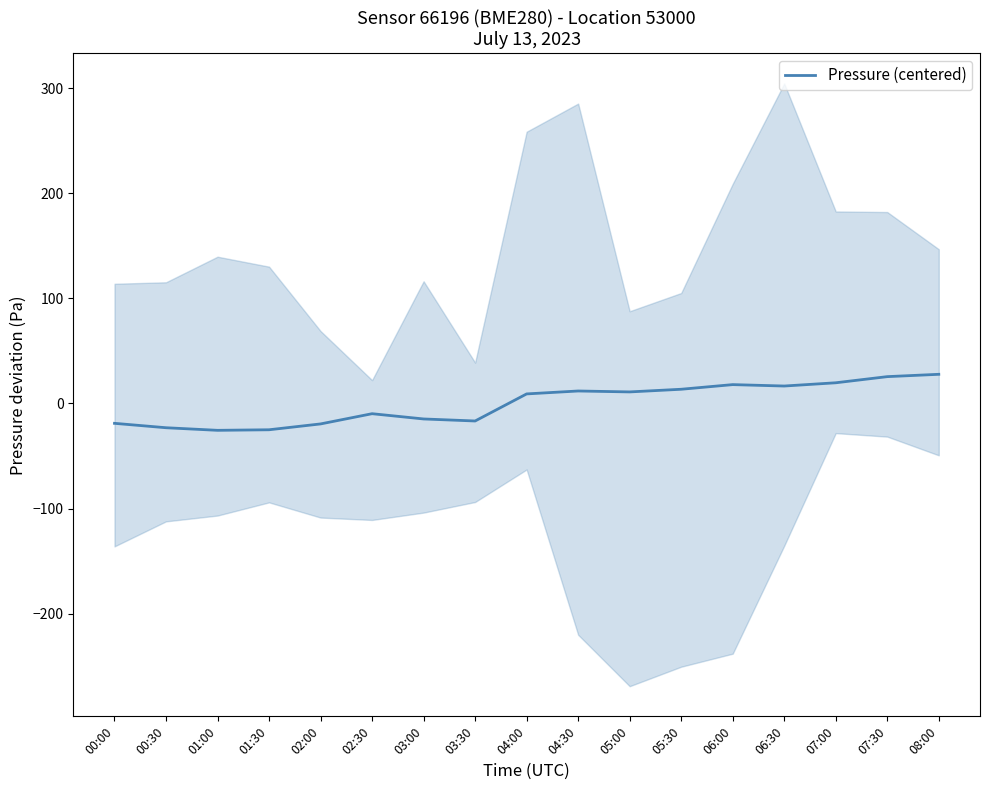

What is the change in value from 00:00 to 08:00?

+46.6